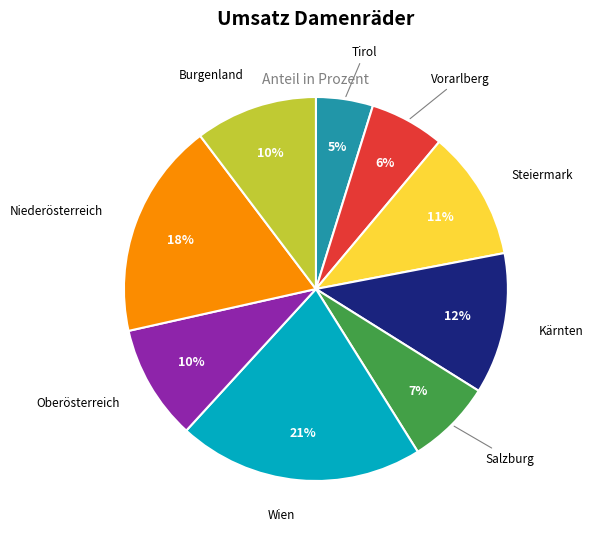

True or false: Kärnten accounts for 12% of the total.

True